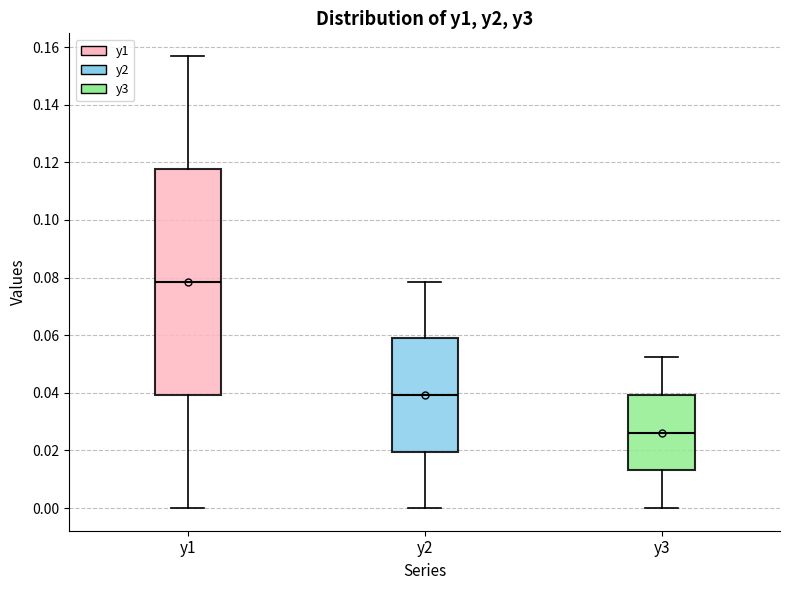

Which box has the highest median line?

y1